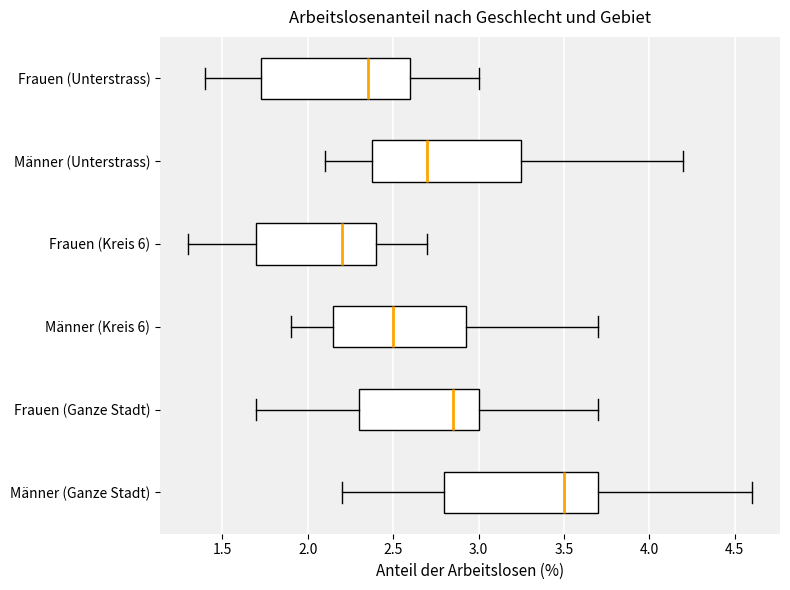

Which box has the furthest to the left median line?

Frauen (Kreis 6)